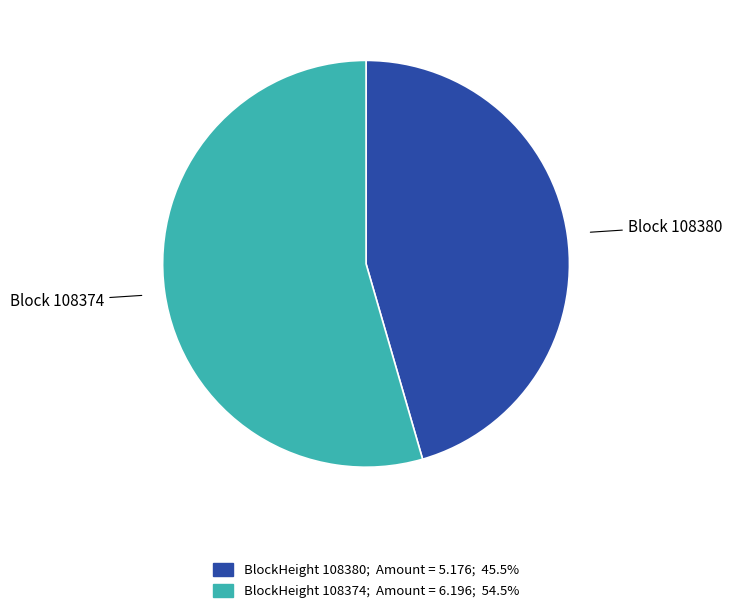

Does BlockHeight 108374; Amount = 6.196; 54.5% account for over 50% of the chart?

Yes